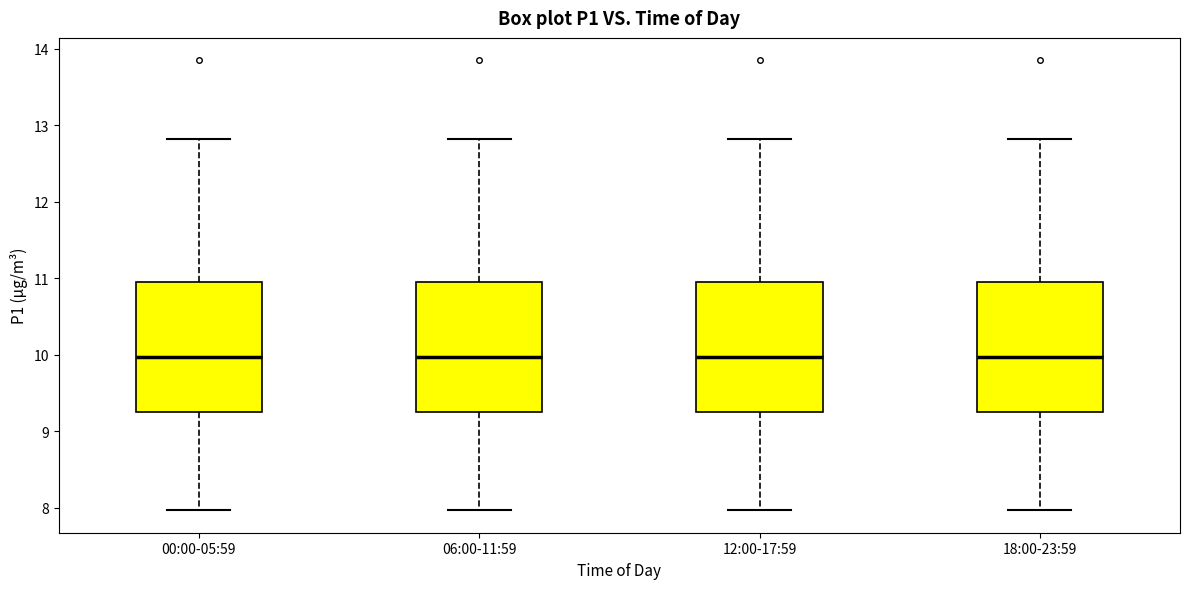

Reading left to right, transcribe this box plot: for each box, give where its median line is, the range the box spans, and where its two whiskers end, as read against the y-axis. The values are not printed on the chart, so give them approximately, as read against the axis.

00:00-05:59: median 10.0, box 9.3 to 11.0, whiskers 8.0 to 12.8
06:00-11:59: median 10.0, box 9.3 to 11.0, whiskers 8.0 to 12.8
12:00-17:59: median 10.0, box 9.3 to 11.0, whiskers 8.0 to 12.8
18:00-23:59: median 10.0, box 9.3 to 11.0, whiskers 8.0 to 12.8